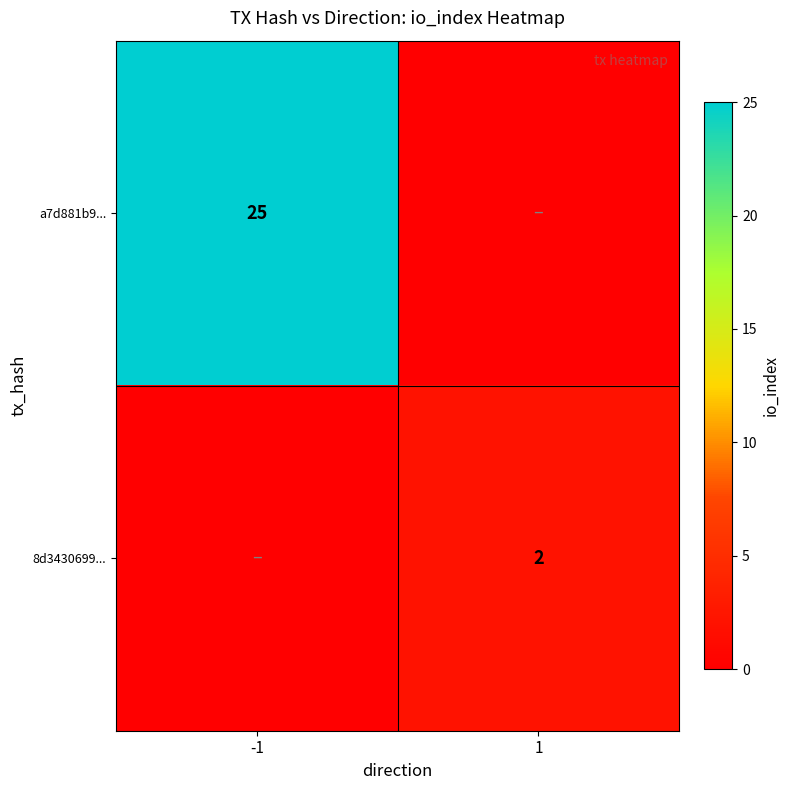

True or false: a7d881b9... has a value of 42 at -1.

False